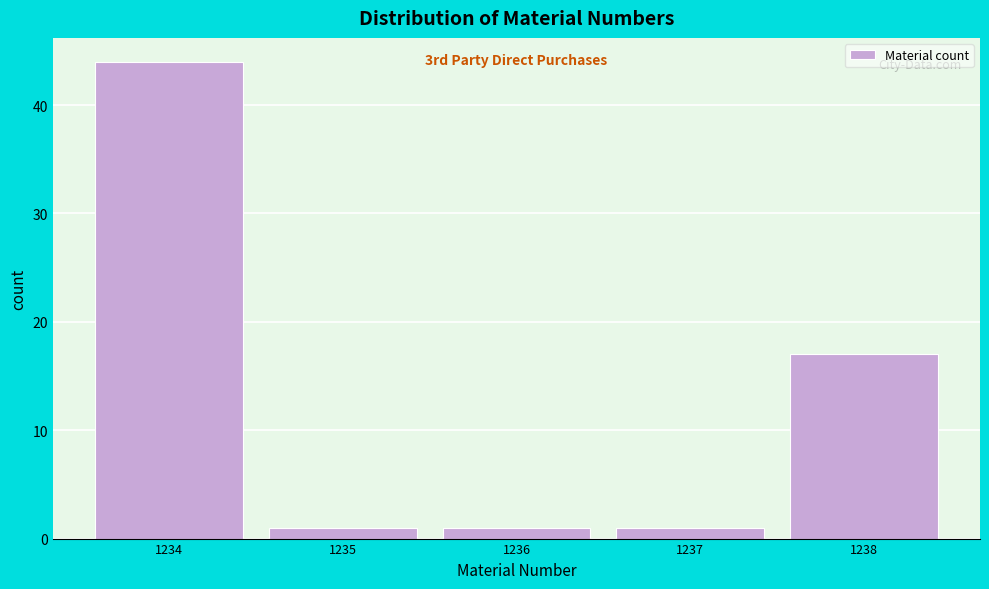

Over which range of the x-axis is the bar tallest?

1233.5 to 1234.5